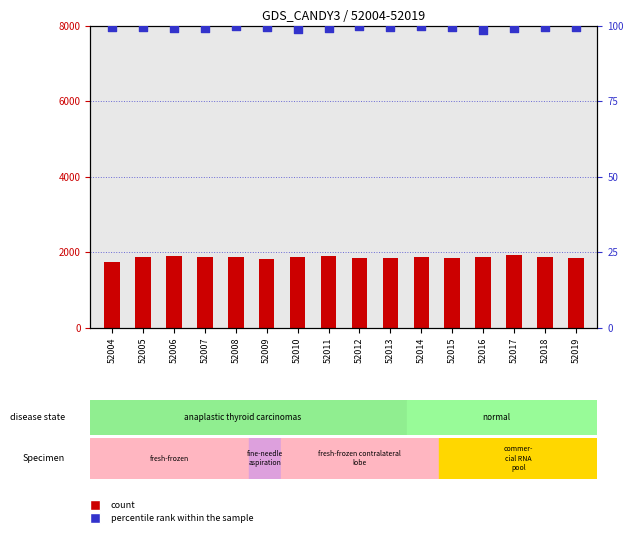

Which series has the widest spread of Y values?

count